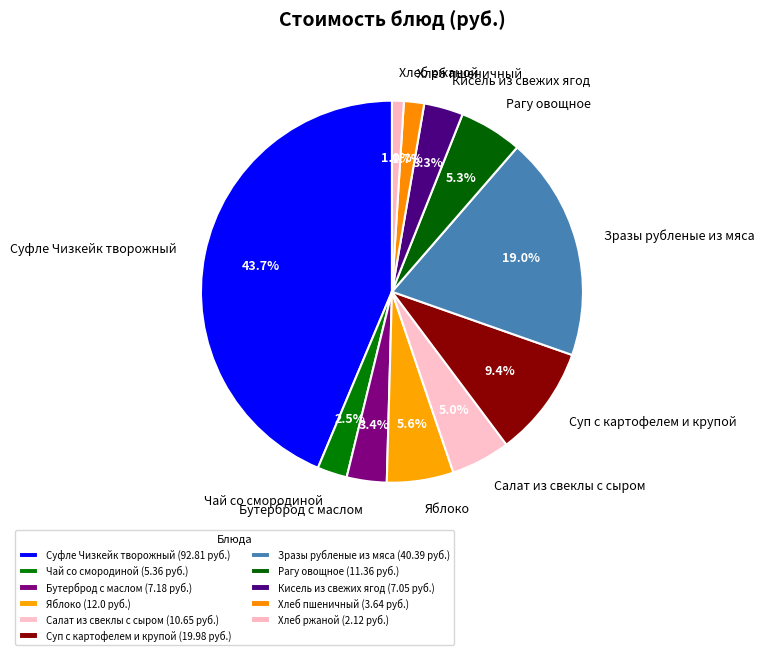

How many segments does this pie chart have?

11